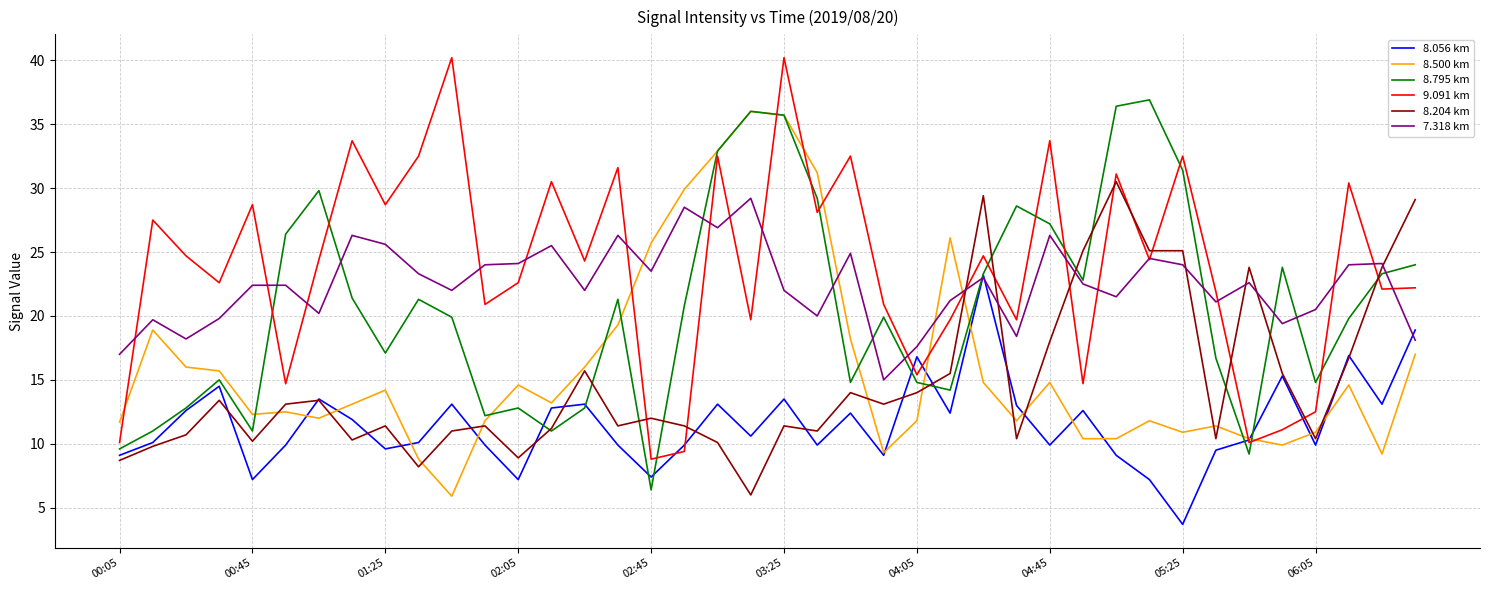

True or false: 8.204 km has more than 2 interior local peaks.

True